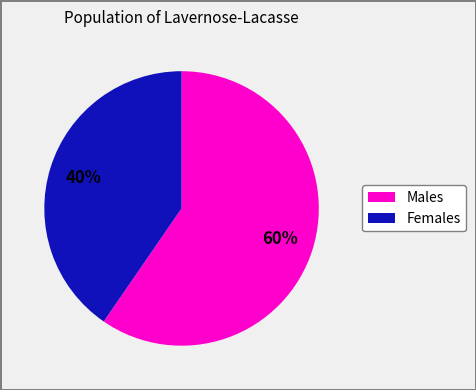

Is there any slice that represents more than half of the pie?

Yes